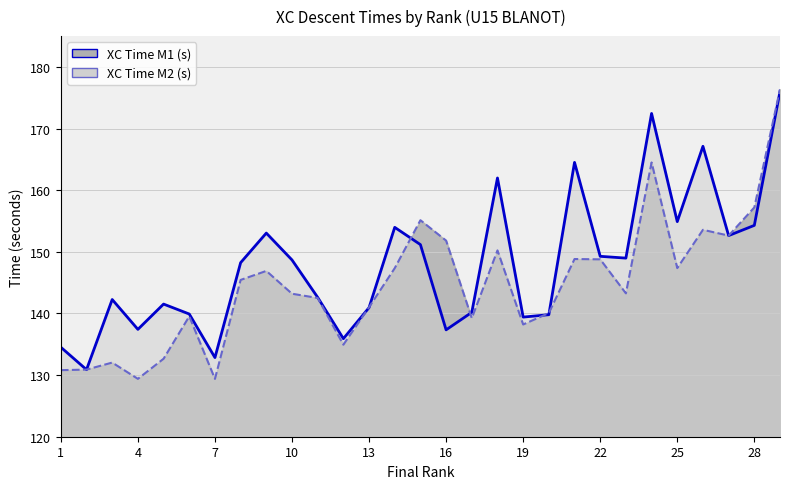

At how many categories does at least one series exceed 158?

5